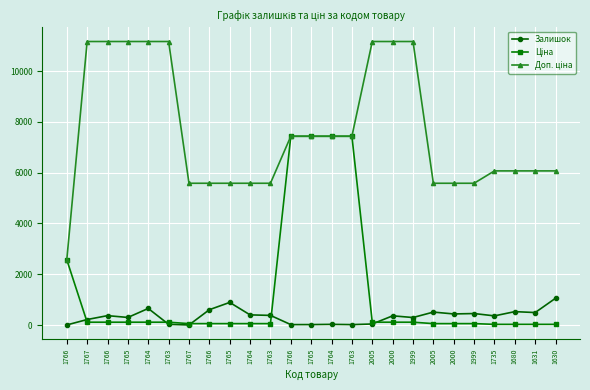

Reading left to right, what are all the values shown in this chart?

Залишок: 1766=3.0	1767=217.0	1766=370.0	1765=299.0	1764=653.0	1763=28.0	1767=2.0	1766=604.0	1765=891.0	1764=400.0	1763=380.0	1766=17.0	1765=18.0	1764=27.0	1763=17.0	2005=41.0	2000=363.0	1999=296.0	2005=510.0	2000=437.0	1999=453.0	1735=361.0	1680=528.0	1631=492.0	1630=1056.0
Ціна: 1766=2572.0	1767=111.7	1766=111.7	1765=111.7	1764=111.7	1763=111.7	1767=55.9	1766=55.9	1765=55.9	1764=55.9	1763=55.9	1766=7436.2	1765=7436.2	1764=7436.2	1763=7436.2	2005=111.7	2000=111.7	1999=111.7	2005=55.9	2000=55.9	1999=55.9	1735=27.0	1680=27.0	1631=27.0	1630=27.0
Доп. ціна: 1766=2572.0	1767=11169.0	1766=11169.0	1765=11169.0	1764=11169.0	1763=11169.0	1767=5585.0	1766=5585.0	1765=5585.0	1764=5585.0	1763=5585.0	1766=7436.2	1765=7436.2	1764=7436.2	1763=7436.2	2005=11169.0	2000=11169.0	1999=11169.0	2005=5585.0	2000=5585.0	1999=5585.0	1735=6072.0	1680=6072.0	1631=6072.0	1630=6072.0